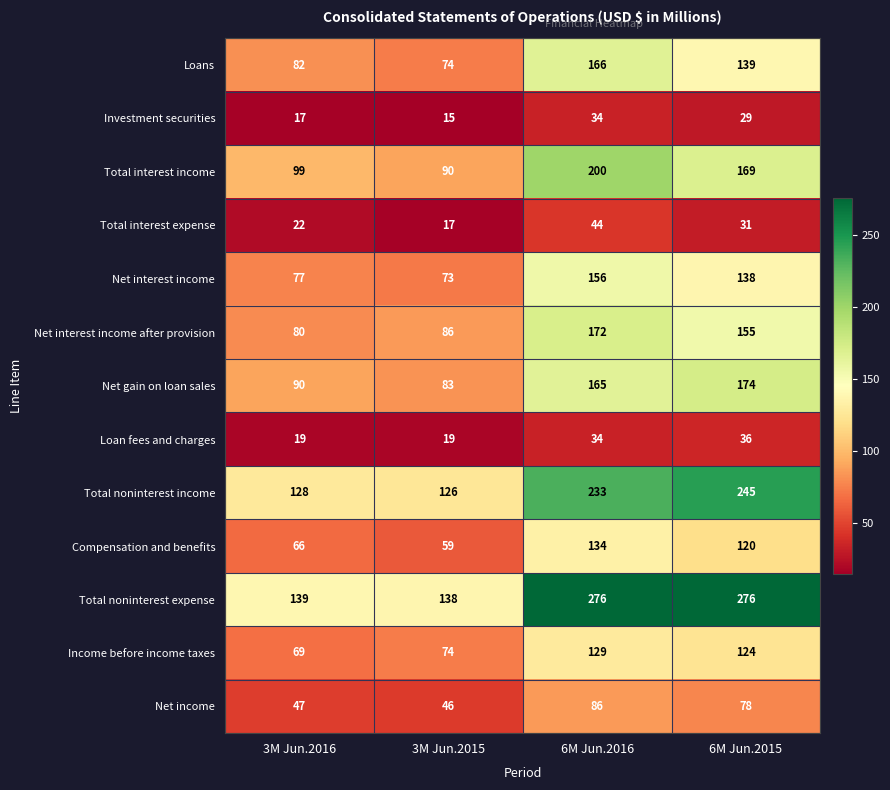

At which category does the chart reach its minimum across all series?

3M Jun.2015